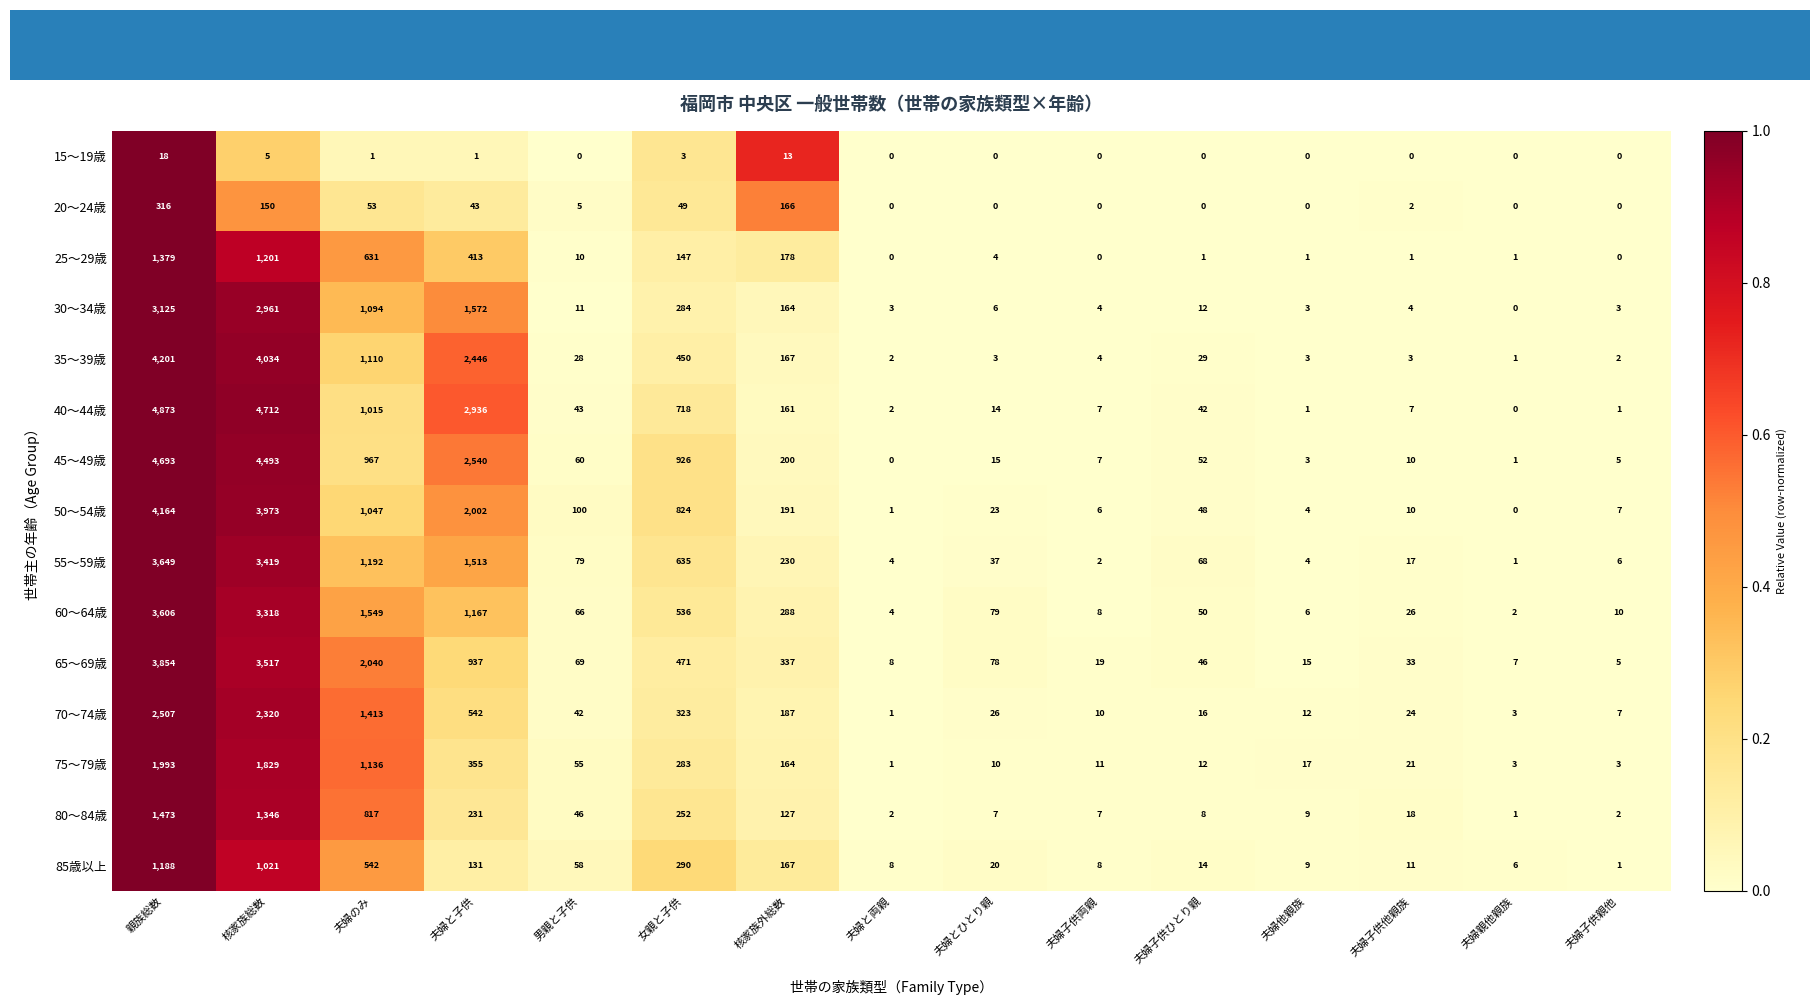

What is the sum of the 65～69歳 values at 女親と子供 and 夫婦子供他親族?

504